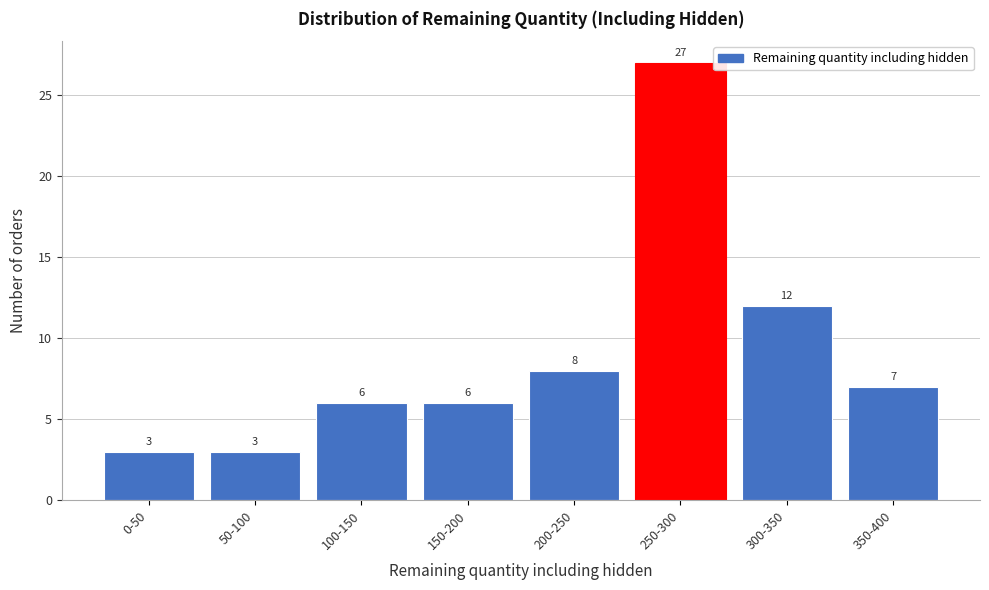

Reading right to left, transcribe all the data shown in this chart.

350-400=7	300-350=12	250-300=27	200-250=8	150-200=6	100-150=6	50-100=3	0-50=3